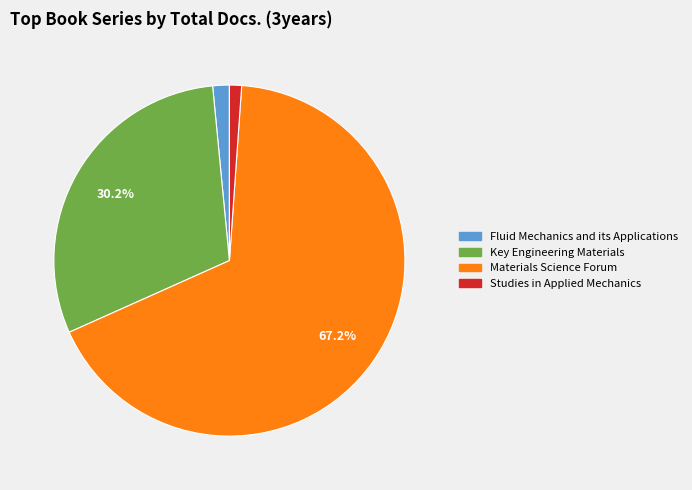

Which category has the biggest portion of the pie?

Materials Science Forum